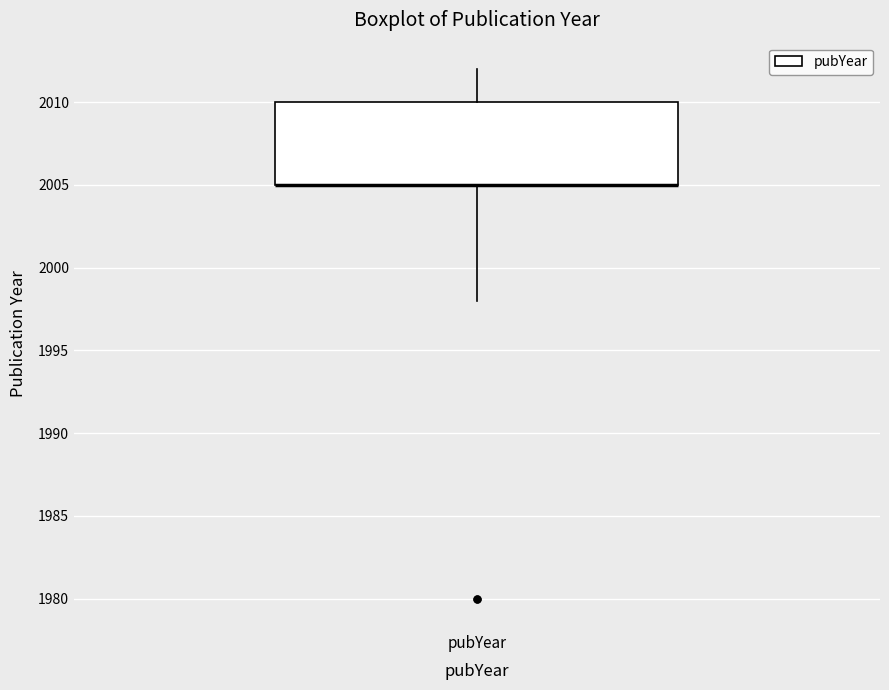

Read this box plot against the y-axis: the position of the median line, the range covered by the box, and the ends of both whiskers. The values are not printed on the chart, so give them approximately, as read against the axis.

median 2005 (drawn on the box's lower edge), box 2005 to 2010, whiskers 1998 to 2012